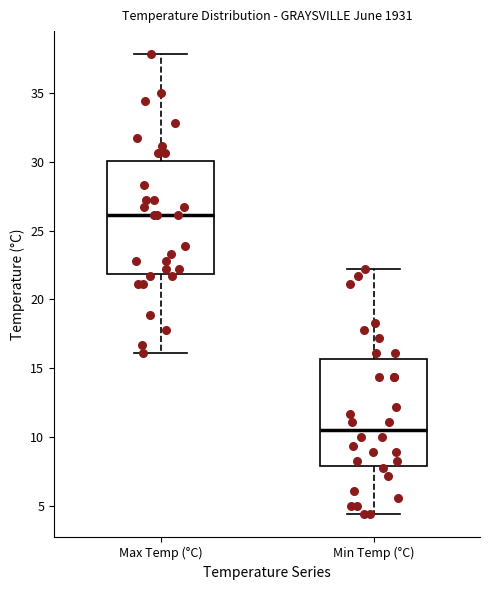

Where does the upper whisker of the box for Max Temp (°C) end on the y-axis? The values are not printed on the chart, so give them approximately, as read against the axis.

38.0